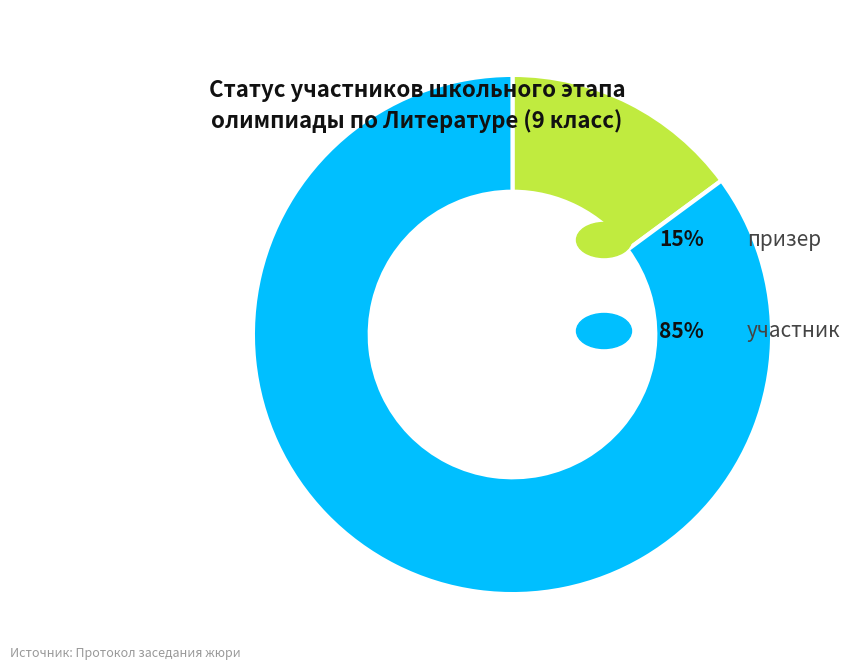

Is there any slice that represents more than half of the pie?

Yes